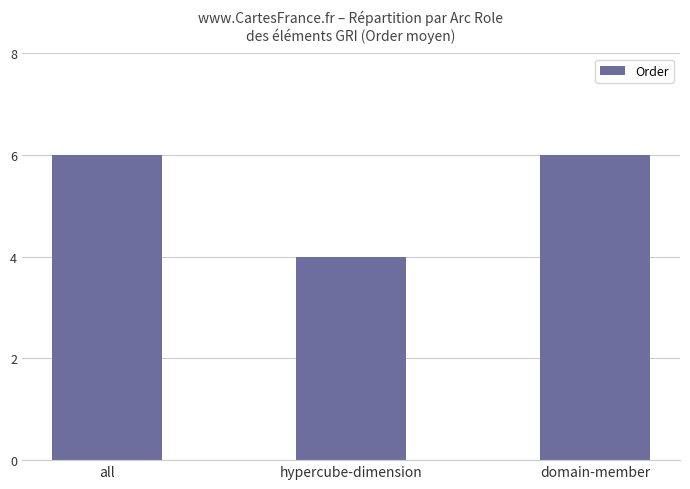

How many data points are less than 6?

1